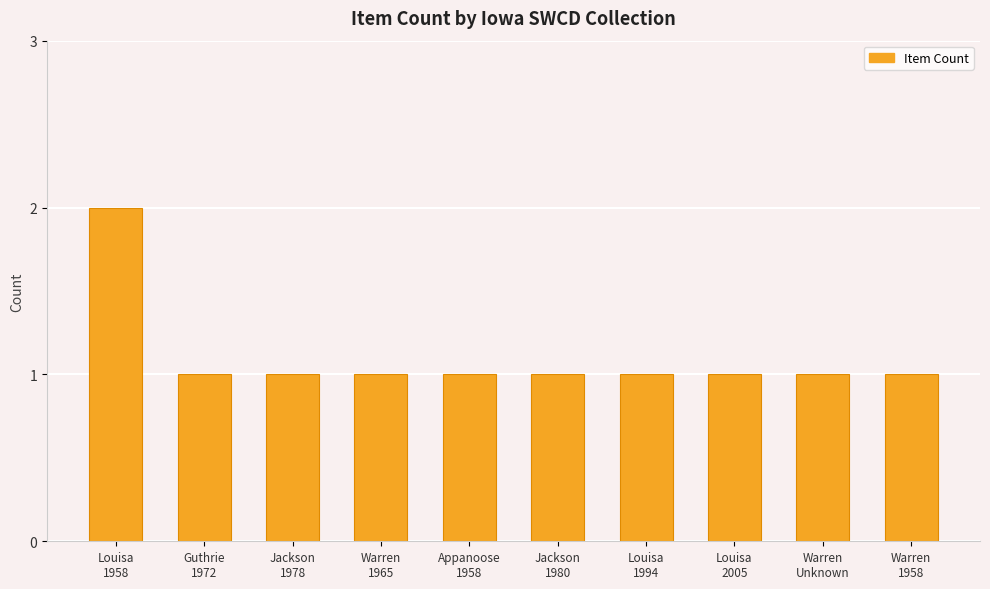

Are the bars grouped side by side (vs. stacked)?

No